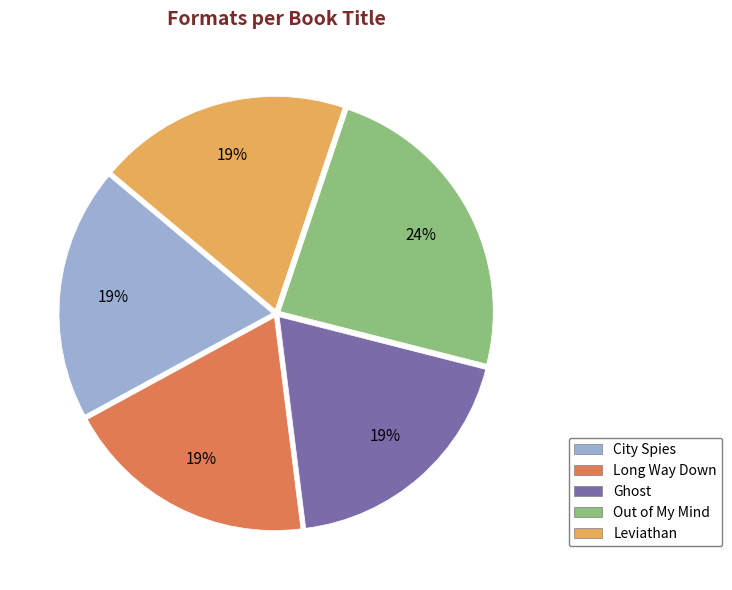

The Out of My Mind slice represents 32% of the pie. True or false?

False